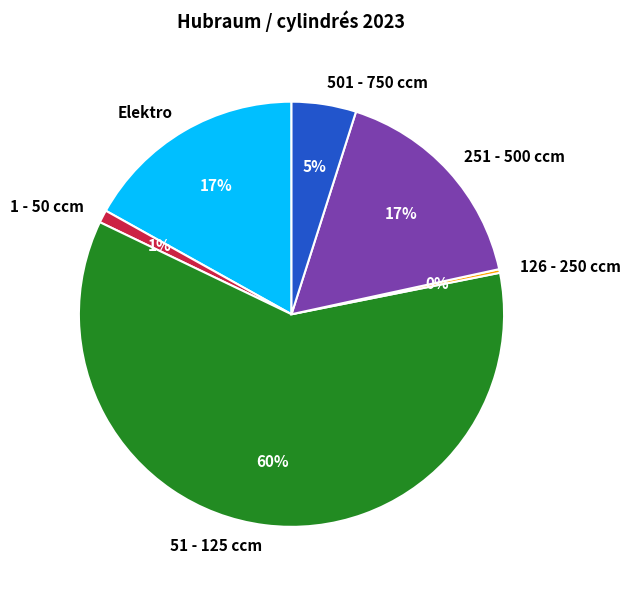

Do 501 - 750 ccm and Elektro together represent more than half of the pie?

No